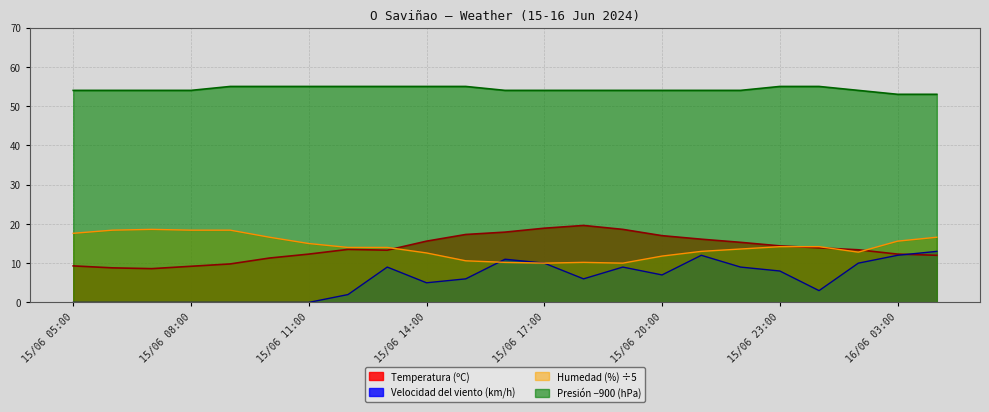

Which category has the lowest value in the Velocidad del viento (km/h) series?

15/06 05:00